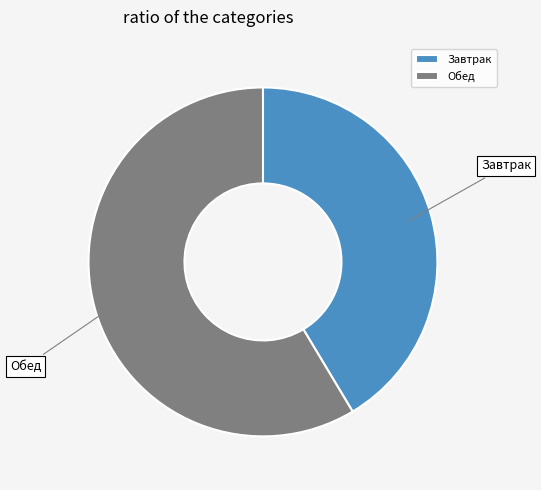

Rank the categories by value from lowest to highest.

Завтрак, Обед